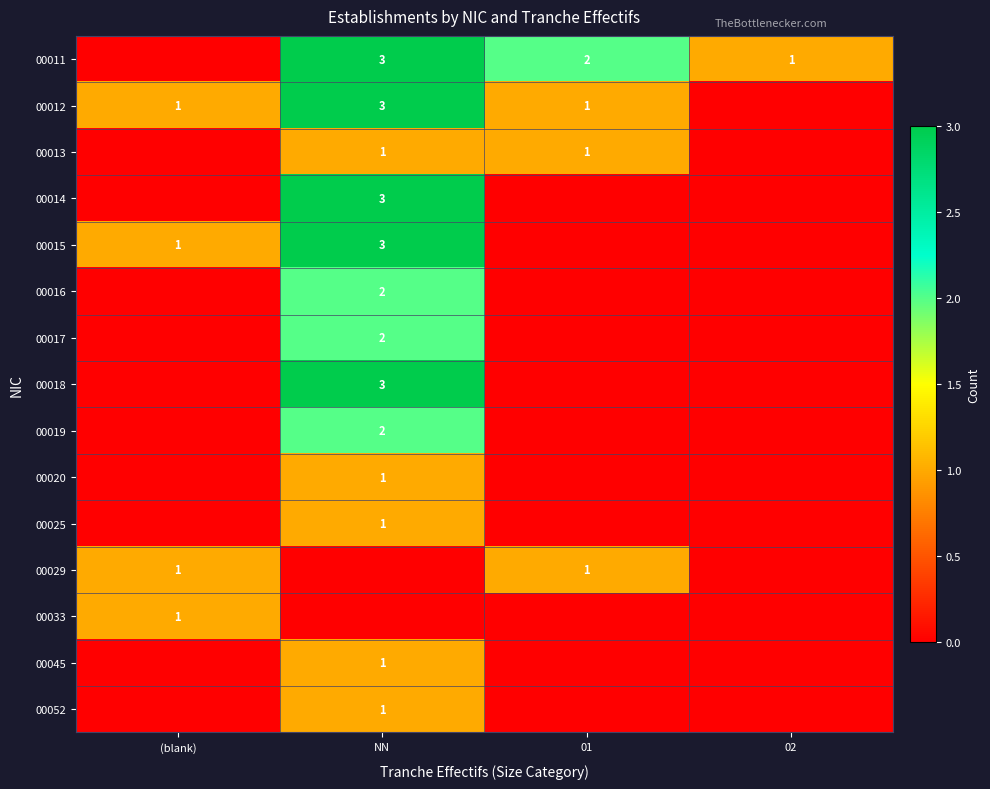

Which has a higher value, 01 or (blank)?

01